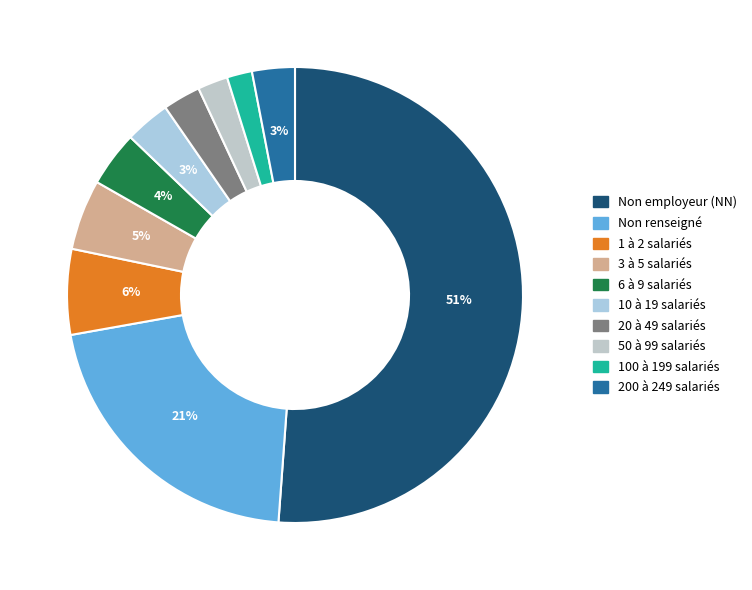

To the nearest percent, what is the difference between the largest and smallest slice percentages?

49%